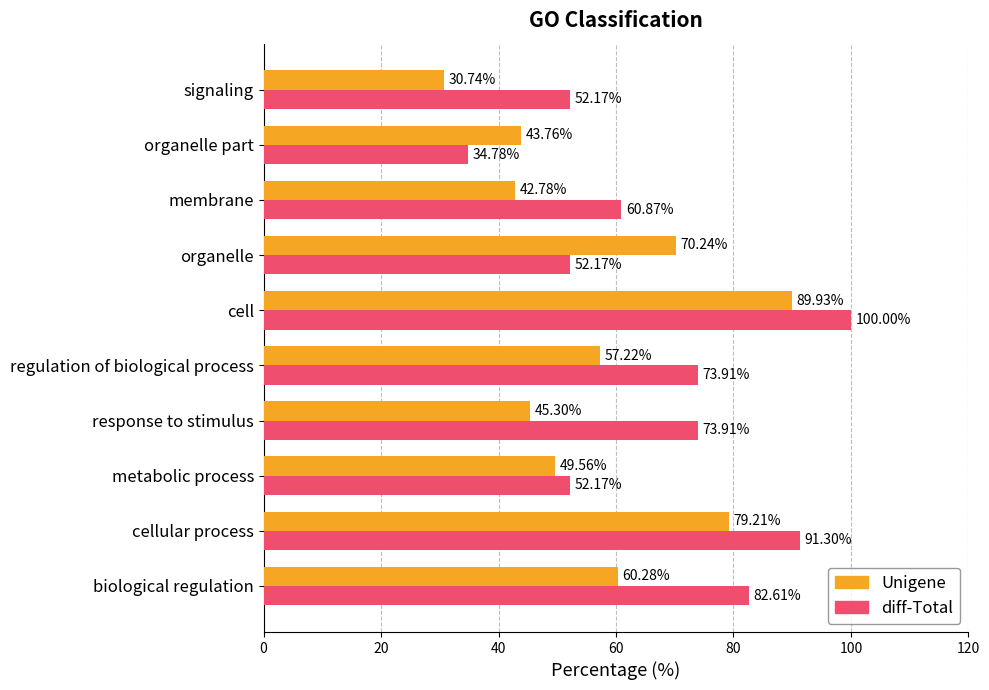

Is the value of diff-Total at response to stimulus greater than the value of Unigene at signaling?

Yes